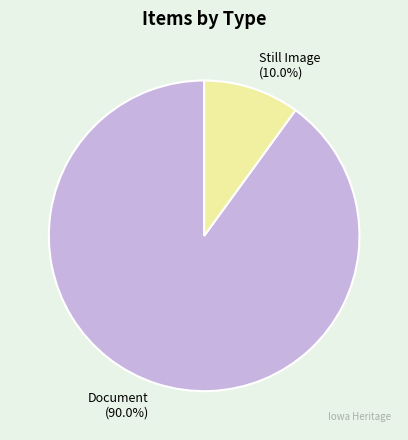

Rank the categories by value from highest to lowest.

Document, Still Image